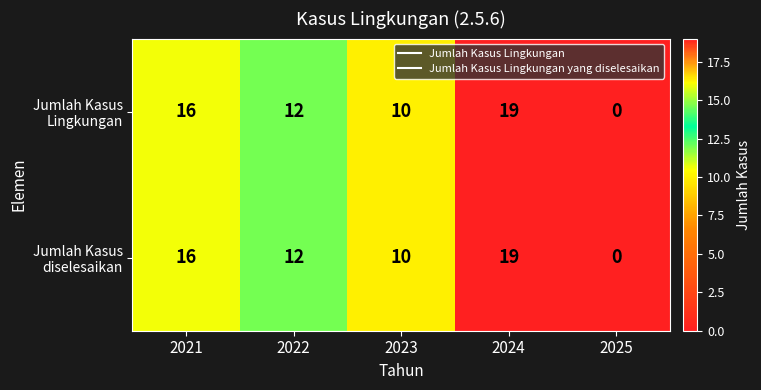

At which category is the sum across all series the highest?

2024